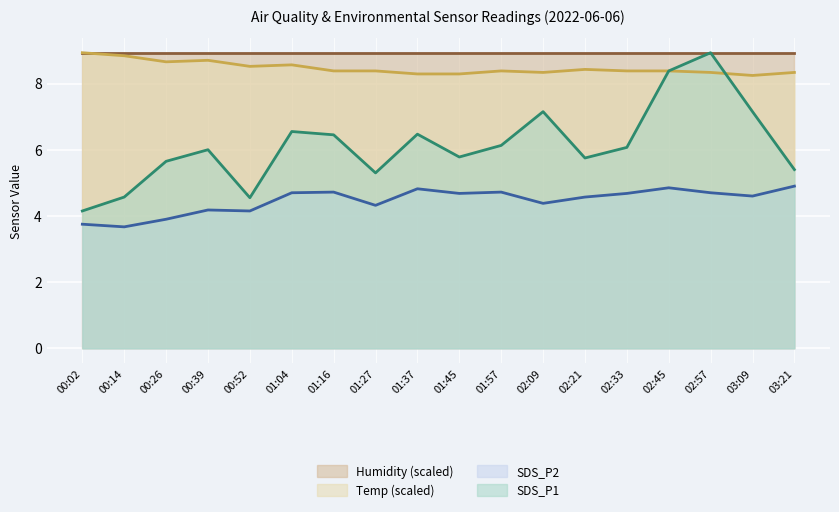

At which label is Humidity line closest to 8?

00:02